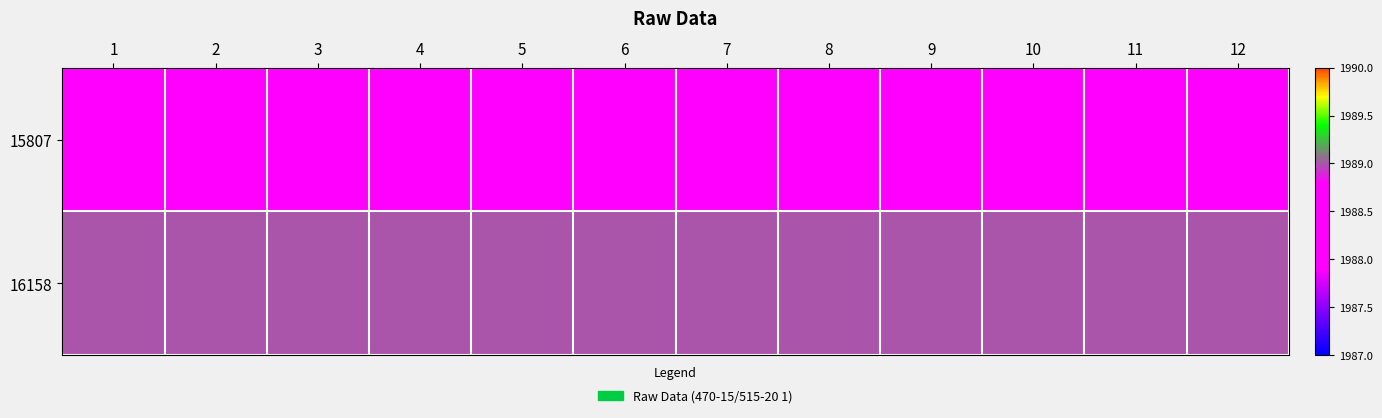

What is the maximum value shown in the chart?

1989